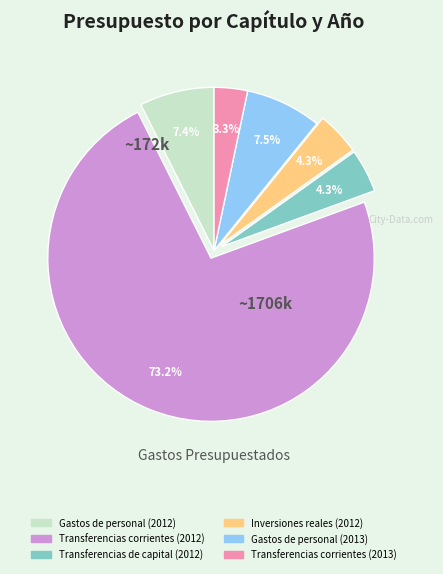

Is there a majority slice in this chart?

Yes